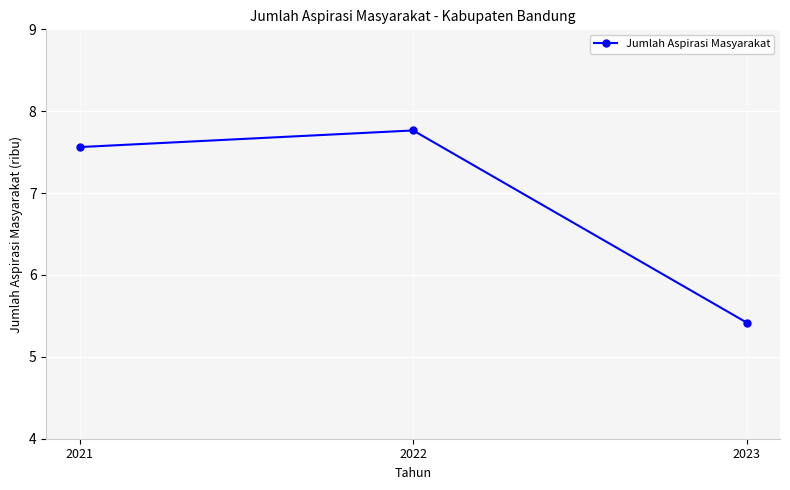

What value does the data have at 2023?

5.4